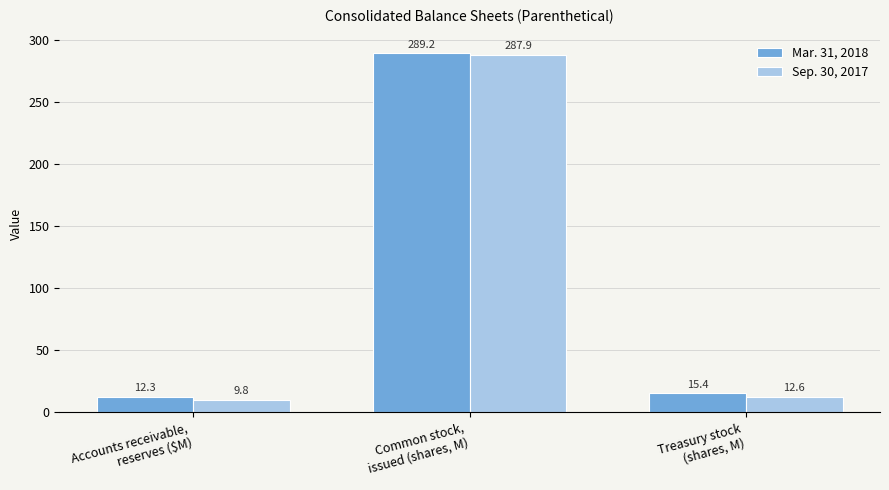

Does the chart contain stacked bars?

No